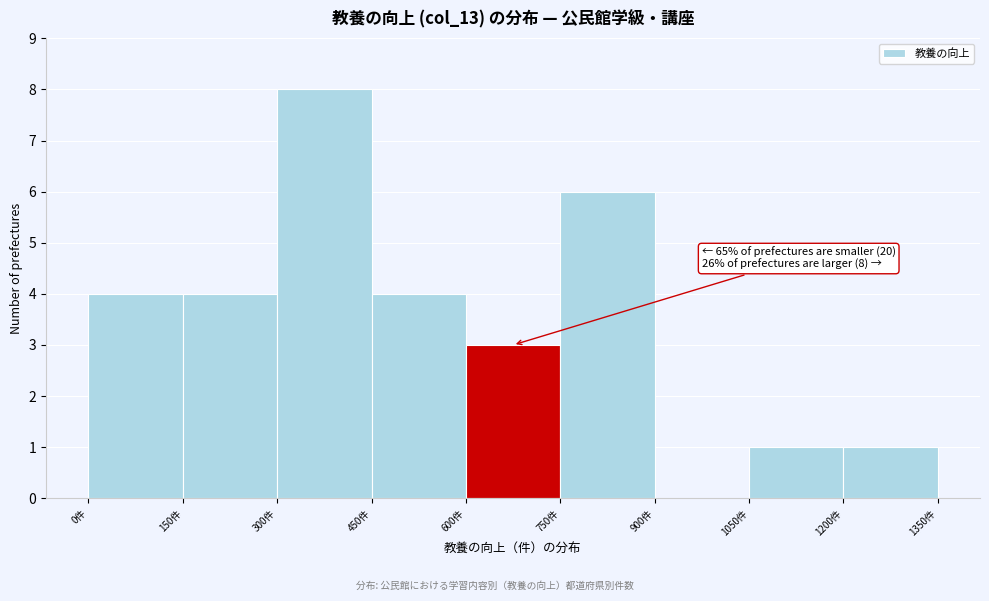

Which range on the x-axis has the tallest bar?

300 to 450